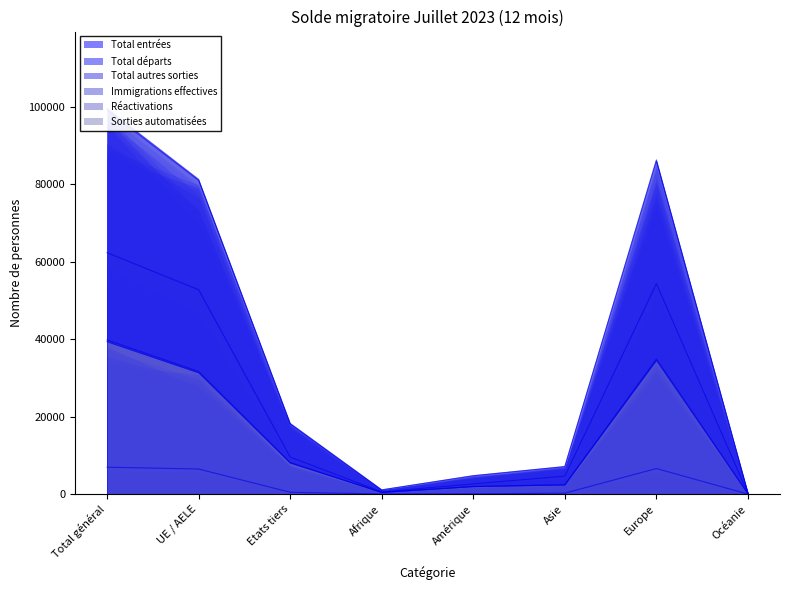

True or false: Total autres sorties and Total entrées cross at least once.

False